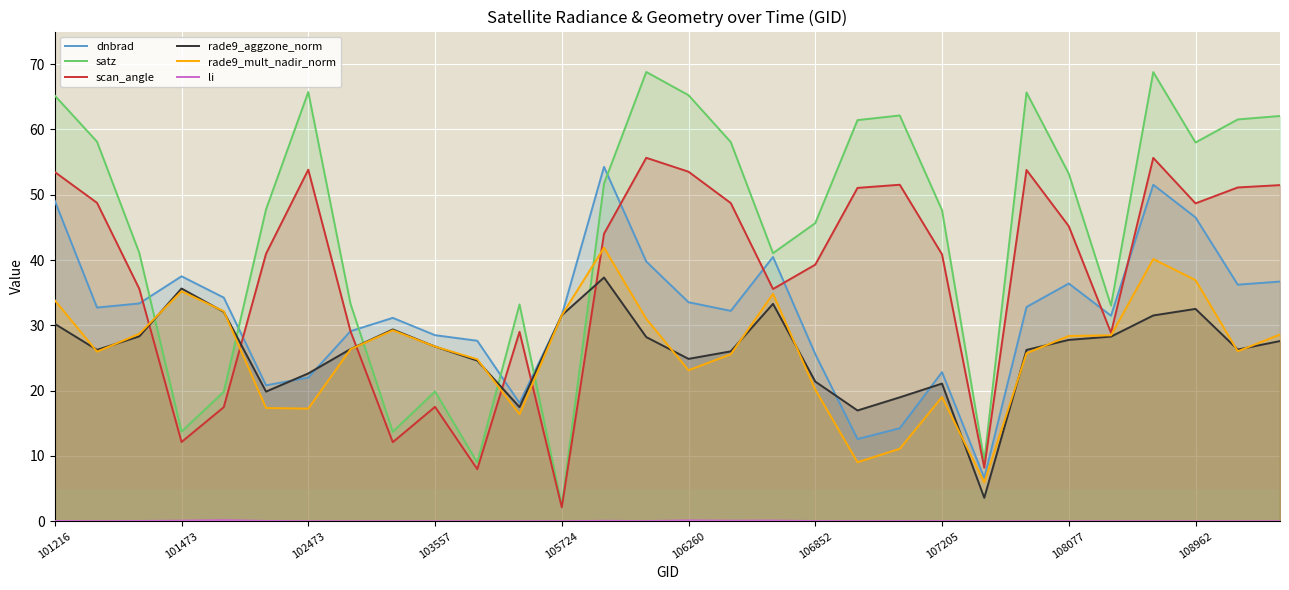

Reading left to right, transcribe all the data shown in this chart.

dnbrad: 49.1	32.7	33.4	37.5	34.2	20.8	22.0	29.1	31.1	28.5	27.6	18.1	31.5	54.3	39.8	33.5	32.2	40.5	25.6	12.6	14.2	22.8	6.6	32.8	36.4	31.5	51.5	46.5	36.2	36.7
satz: 65.2	58.1	41.1	13.7	19.8	47.8	65.7	33.3	13.7	19.9	9.0	33.2	2.4	51.7	68.8	65.3	58.1	41.1	45.7	61.4	62.1	47.6	9.3	65.7	53.2	33.0	68.8	58.0	61.5	62.1
scan_angle: 53.5	48.8	35.6	12.1	17.5	41.0	53.8	29.1	12.1	17.5	8.0	29.0	2.1	44.0	55.7	53.5	48.7	35.6	39.3	51.1	51.5	40.9	8.2	53.8	45.2	28.9	55.7	48.7	51.1	51.5
rade9_aggzone_norm: 30.2	26.3	28.3	35.6	32.1	19.9	22.6	26.4	29.4	26.8	24.6	17.5	31.5	37.3	28.2	24.9	26.0	33.3	21.4	17.0	19.0	21.1	3.6	26.2	27.8	28.3	31.5	32.5	26.3	27.6
rade9_mult_nadir_norm: 33.8	26.0	28.7	35.2	32.2	17.3	17.3	26.3	29.2	26.8	24.8	16.4	31.5	41.9	31.0	23.1	25.6	34.8	20.1	9.0	11.1	19.0	6.0	25.7	28.4	28.5	40.2	36.9	26.0	28.6
li: 0.0	0.0	0.0	0.1	0.2	0.0	0.0	0.0	0.0	0.0	0.0	0.0	0.0	0.1	0.0	0.1	0.1	0.1	0.0	0.0	0.0	0.0	0.0	0.0	0.0	0.0	0.0	0.0	0.0	0.0